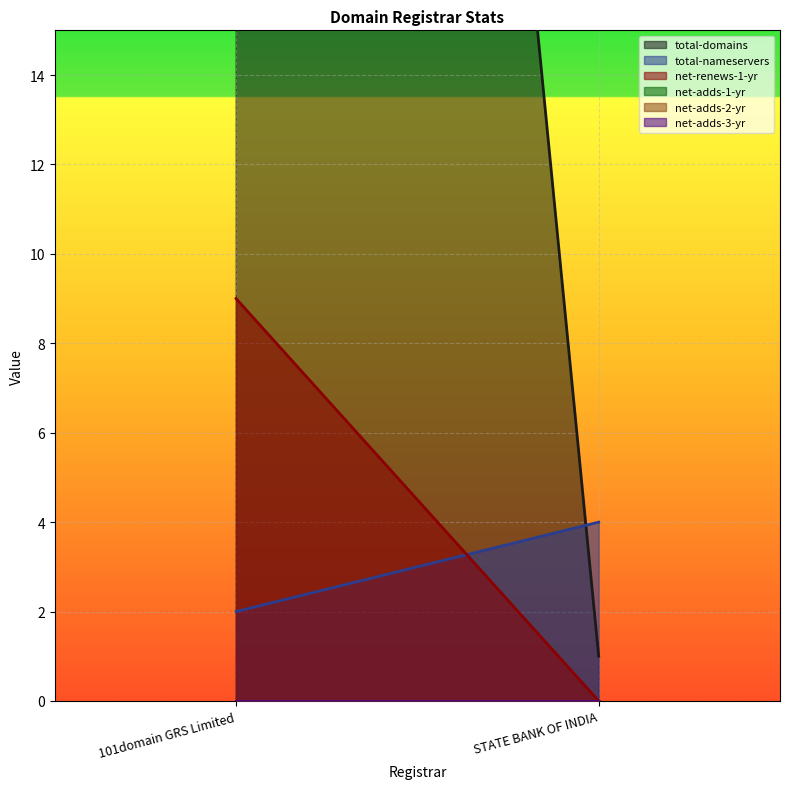

Reading left to right, what are all the values shown in this chart?

total-domains: 84	1
total-nameservers: 2	4
net-renews-1-yr: 9	0
net-adds-1-yr: 0	0
net-adds-2-yr: 0	0
net-adds-3-yr: 0	0